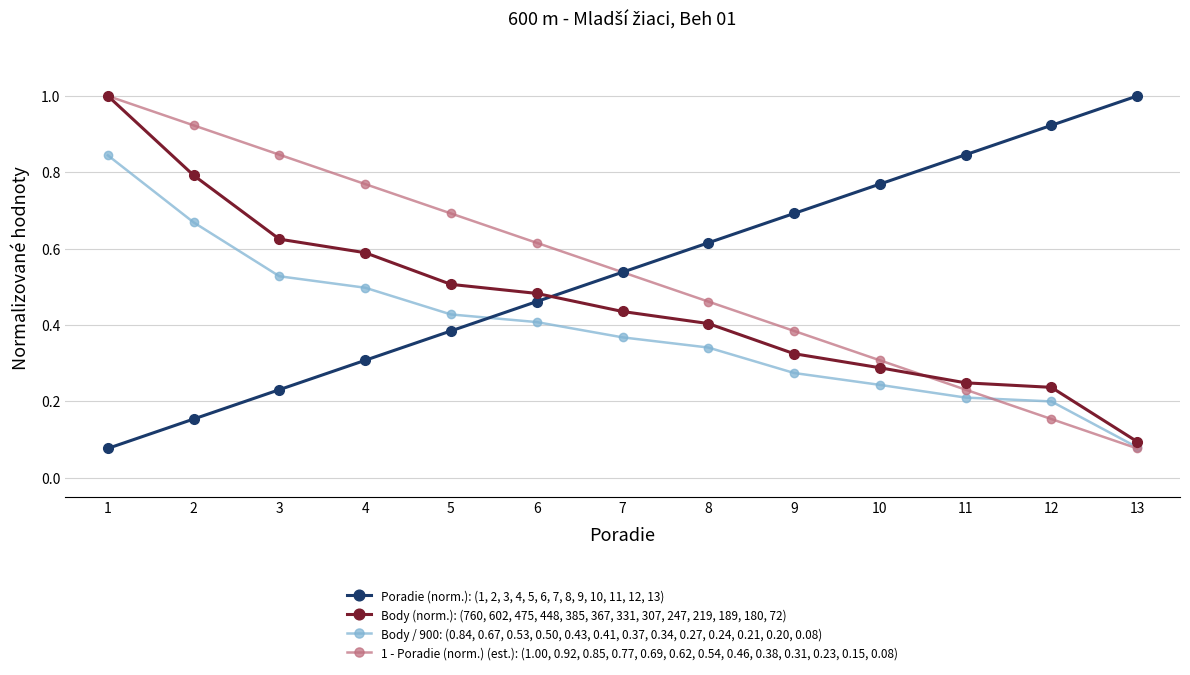

Count the number of data series in this chart.

4